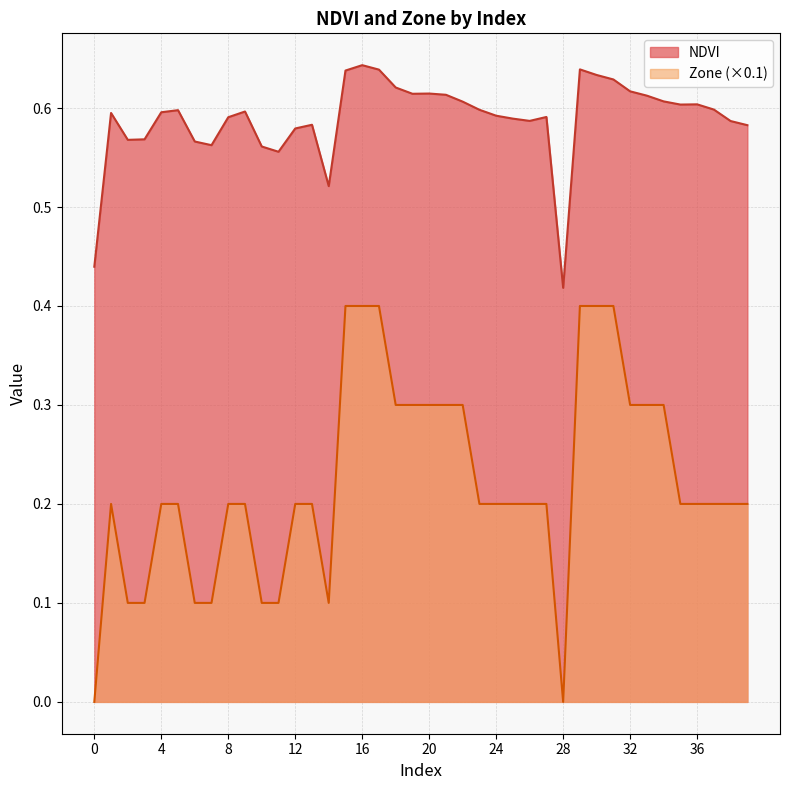

What is the value of the NDVI point at the 12th from the left?

0.6